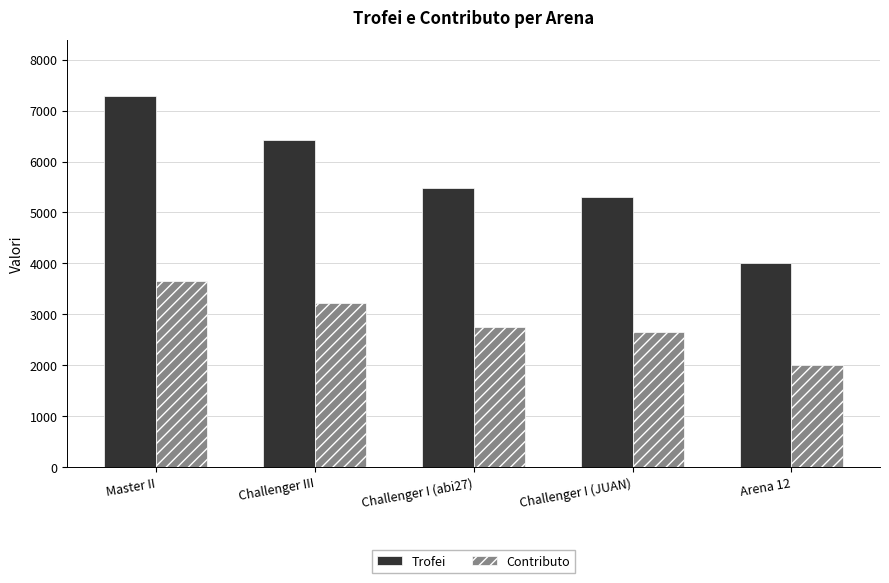

At Challenger III, list the series in order from smallest to largest.

Contributo, Trofei